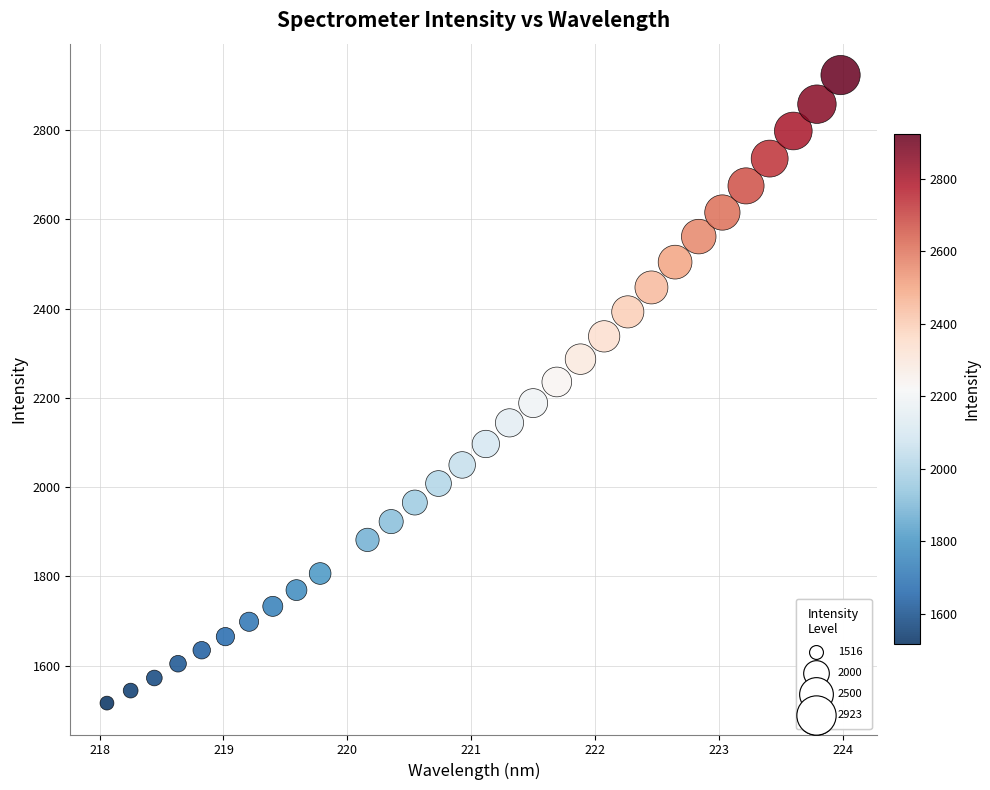

What is the range of X values (max minus min)?

5.9